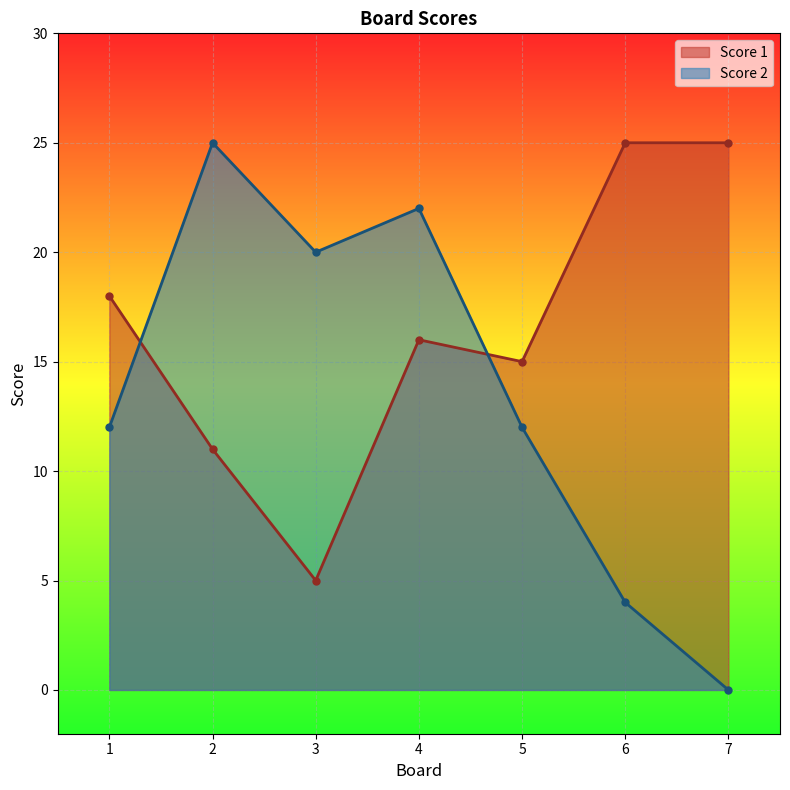

Count the number of categories in the chart.

7